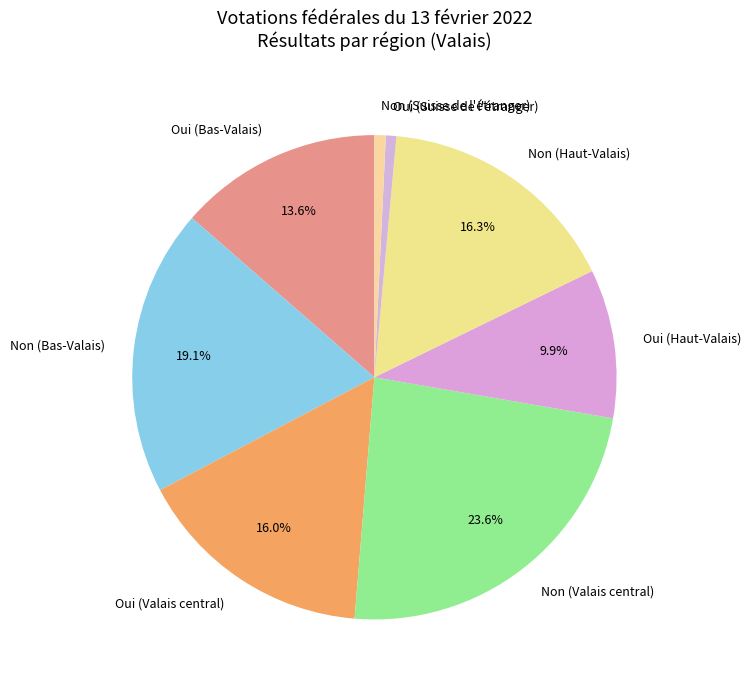

Does Non (Bas-Valais) represent more than half of the total?

No